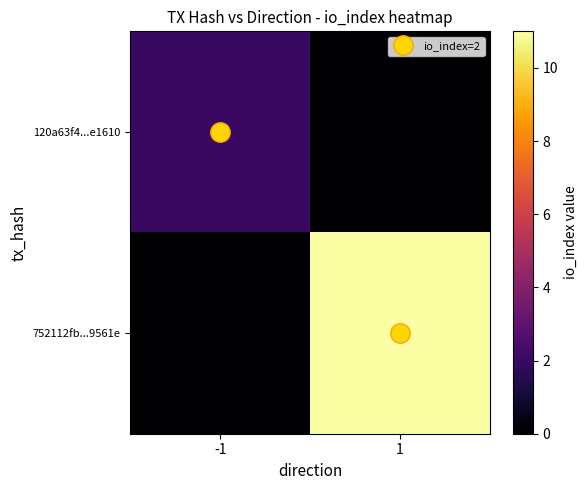

Reading left to right, extract all data points from this chart.

120a63f4...e1610: -1=2	1=0
752112fb...9561e: -1=0	1=11